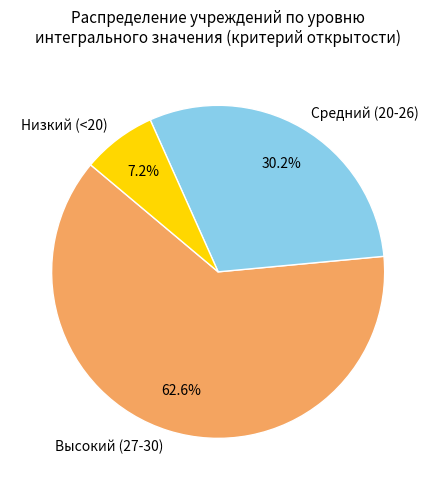

Which category has the smallest portion of the pie?

Низкий (<20)